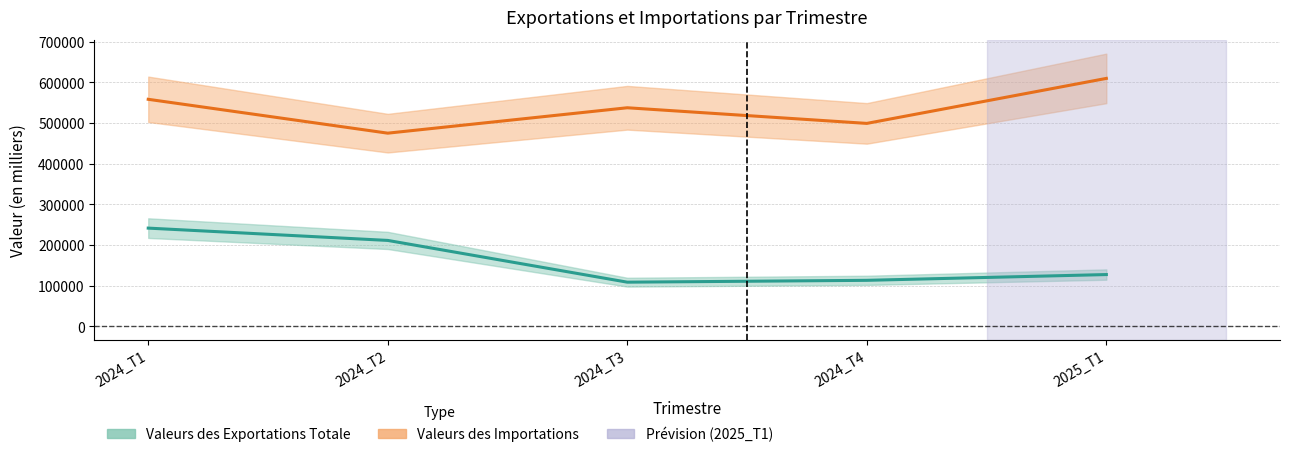

True or false: Valeurs des Importations and Valeurs des Exportations Totale cross at least once.

False